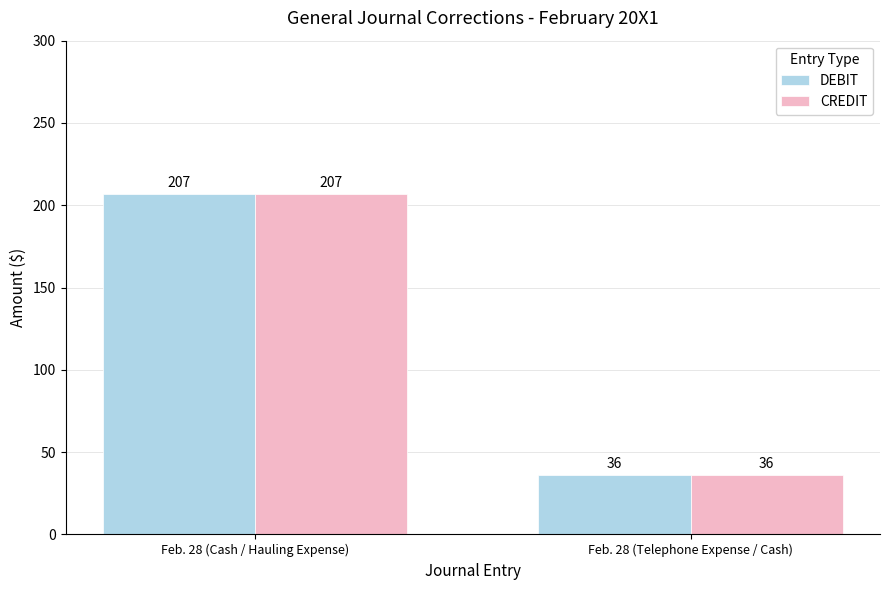

How many values in the CREDIT series are below 207?

1